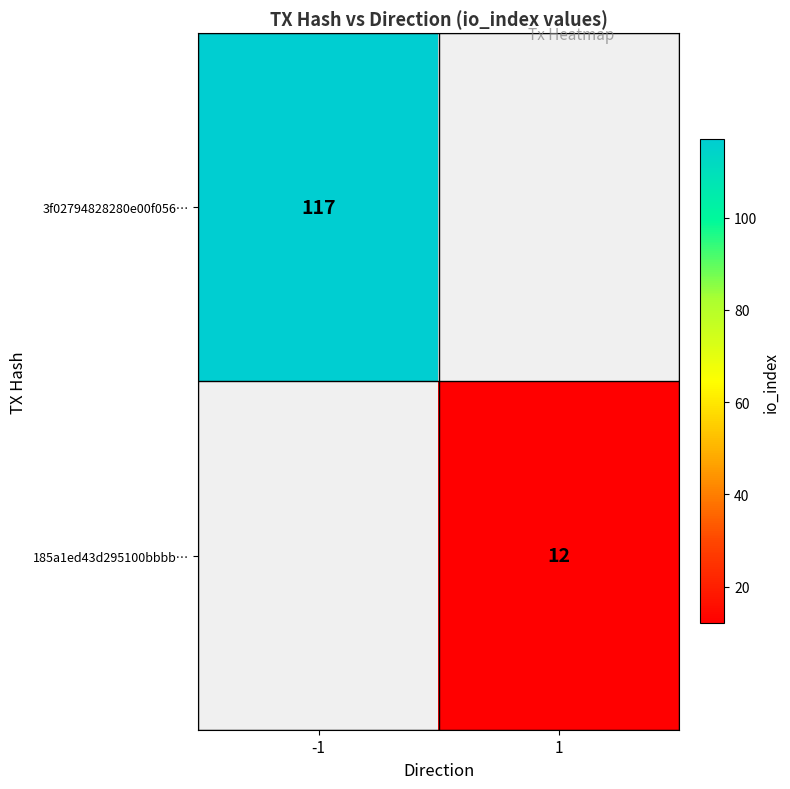

At which category does the chart reach its minimum across all series?

1